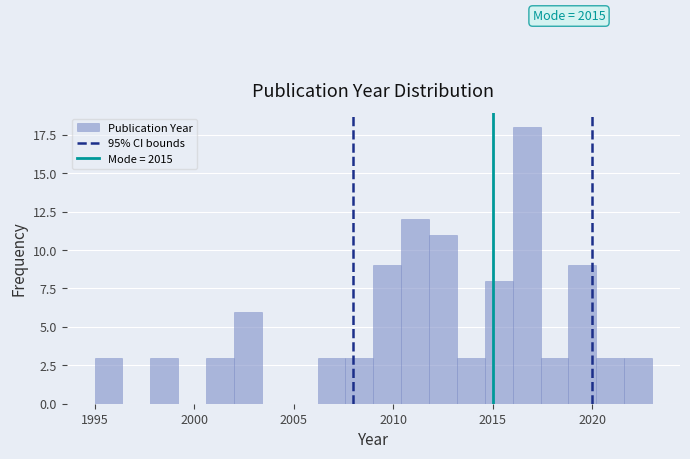

Read against the x-axis, roughly where is the centre of the tallest bar?

2016.5